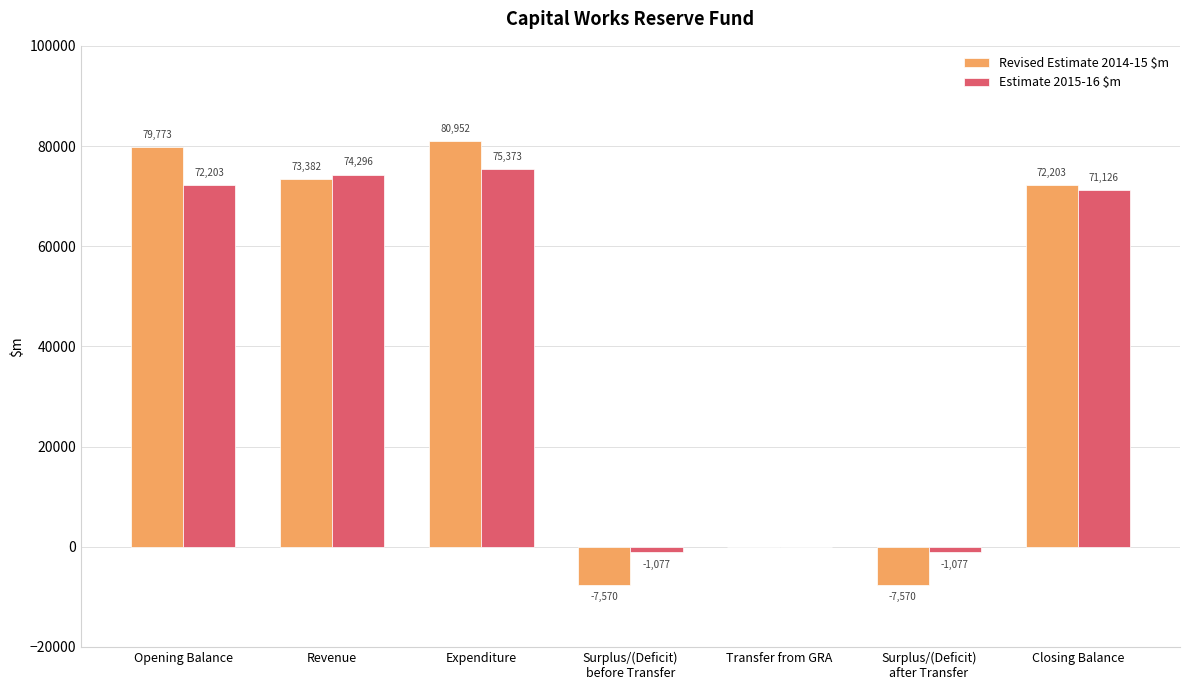

Does the chart contain stacked bars?

No